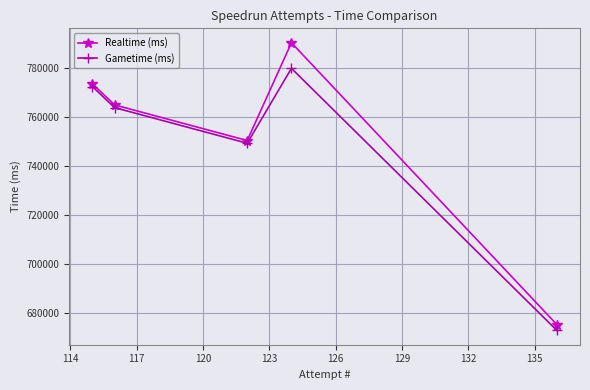

Which series has the widest spread of values?

Realtime (ms)